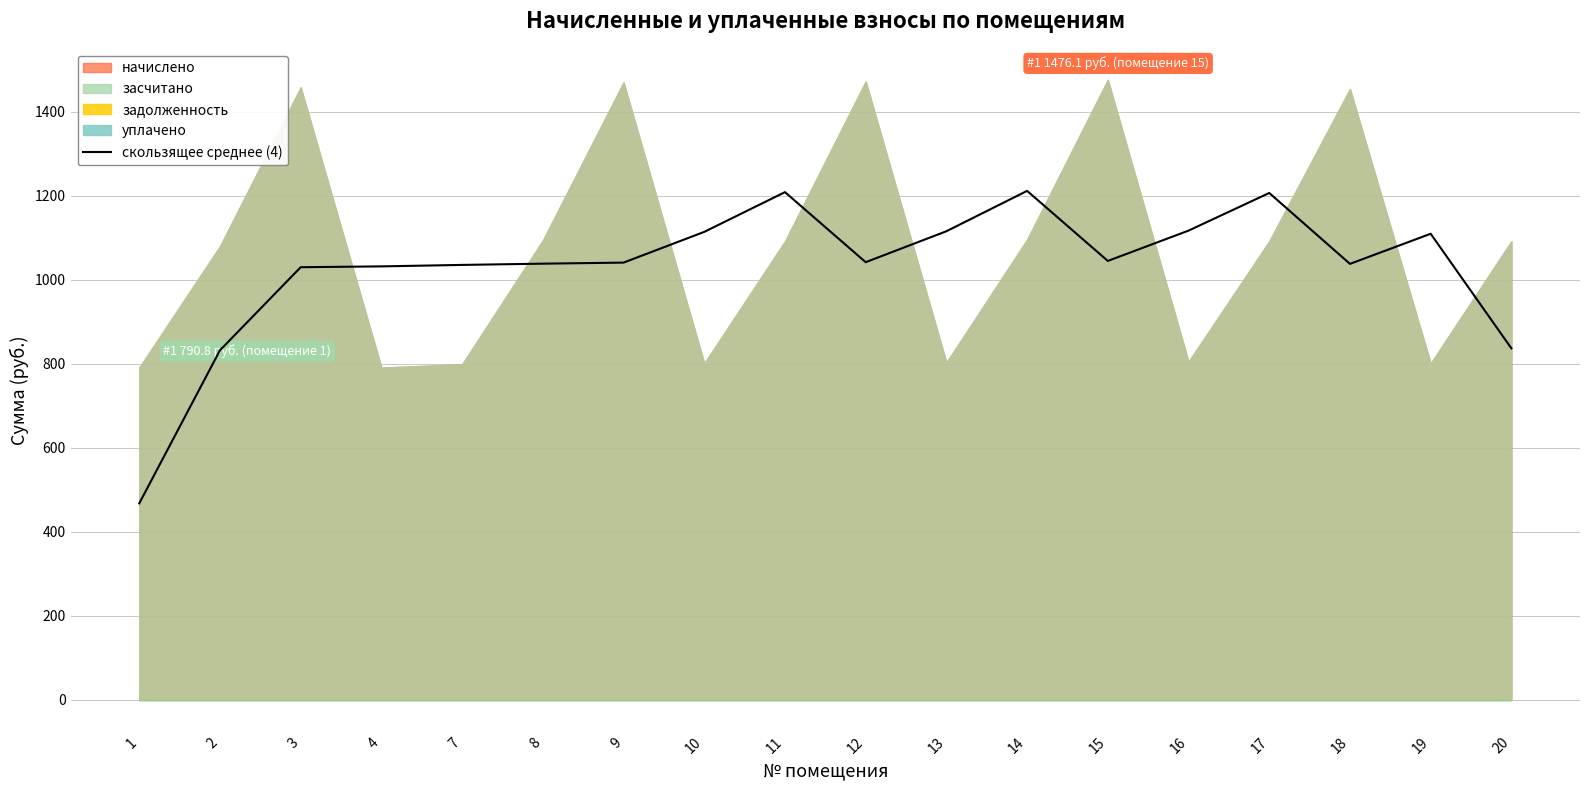

The chart shows a value of 1035.3 at 7. True or false?

True